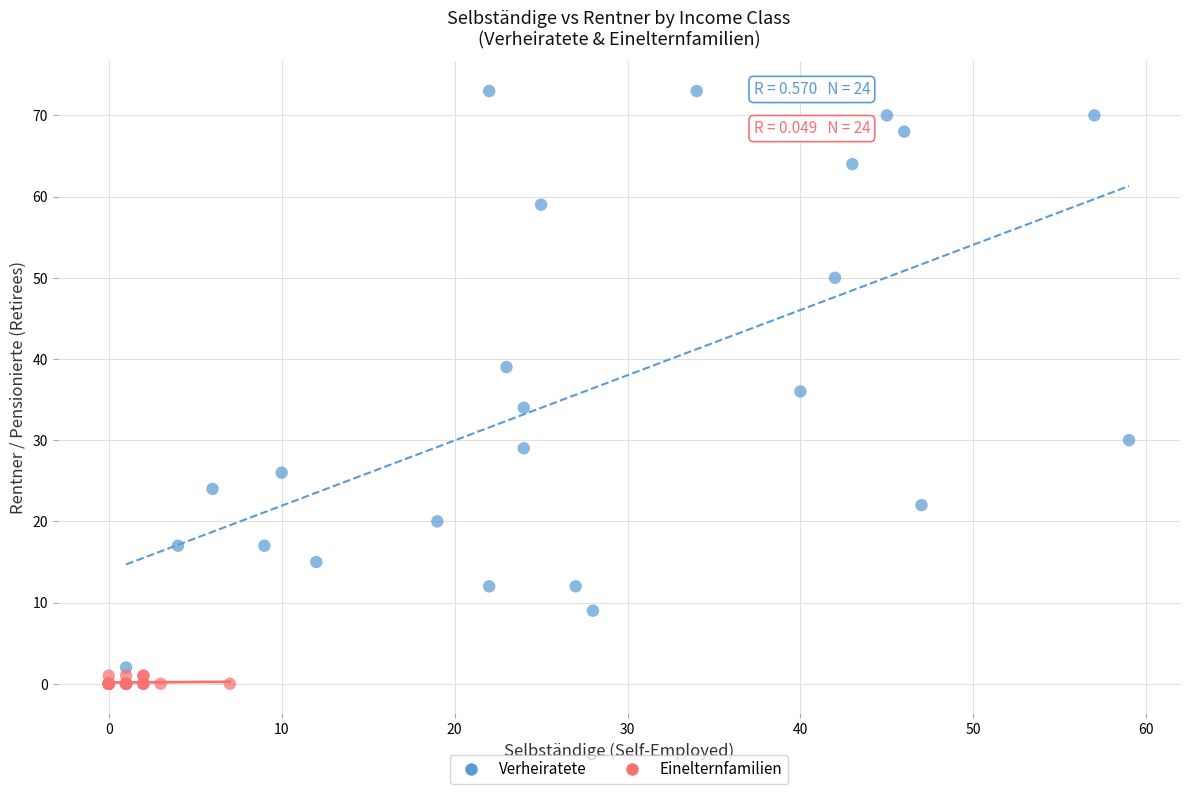

Which series contains the highest Y value?

Verheiratete